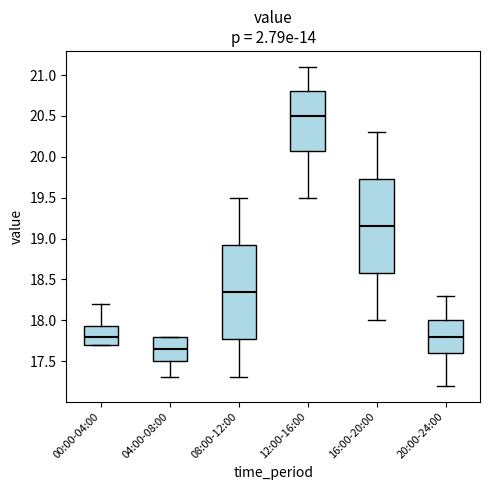

Where is the upper edge of the box for 20:00-24:00 on the y-axis? The values are not printed on the chart, so give them approximately, as read against the axis.

18.00